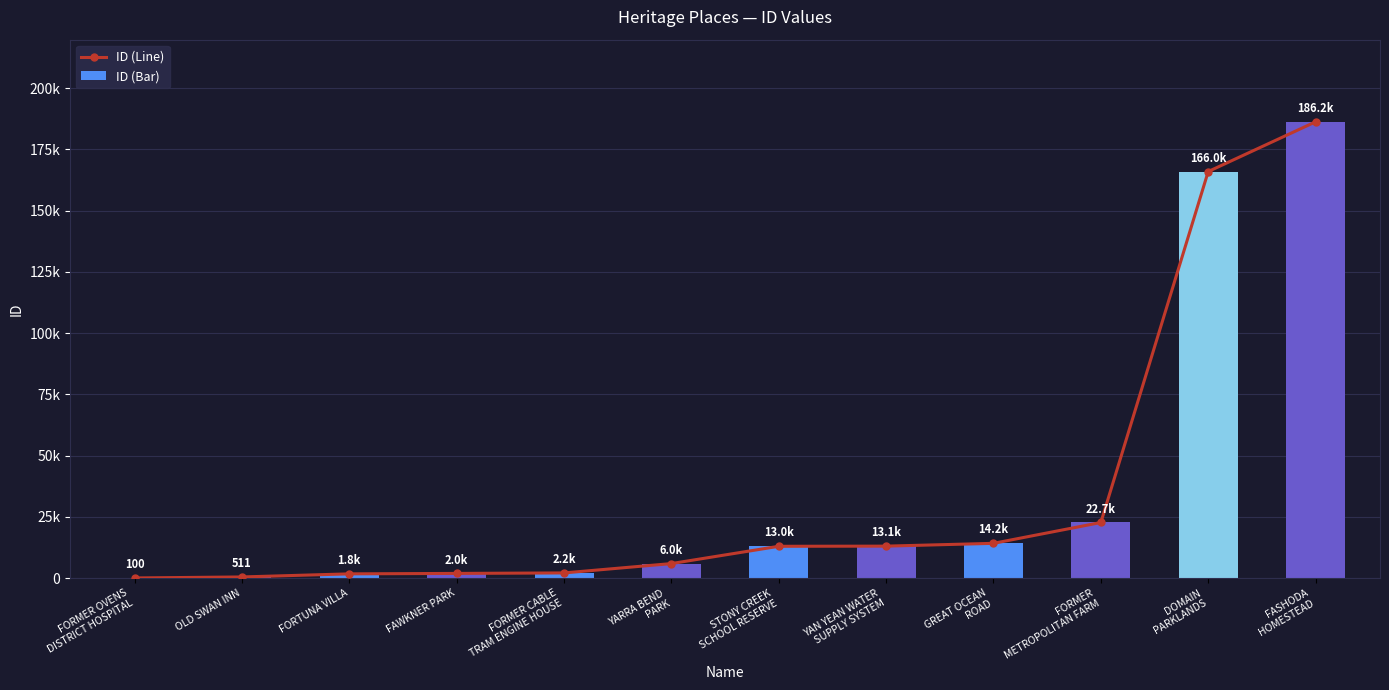

Which series has the largest total across all categories?

ID (Line)